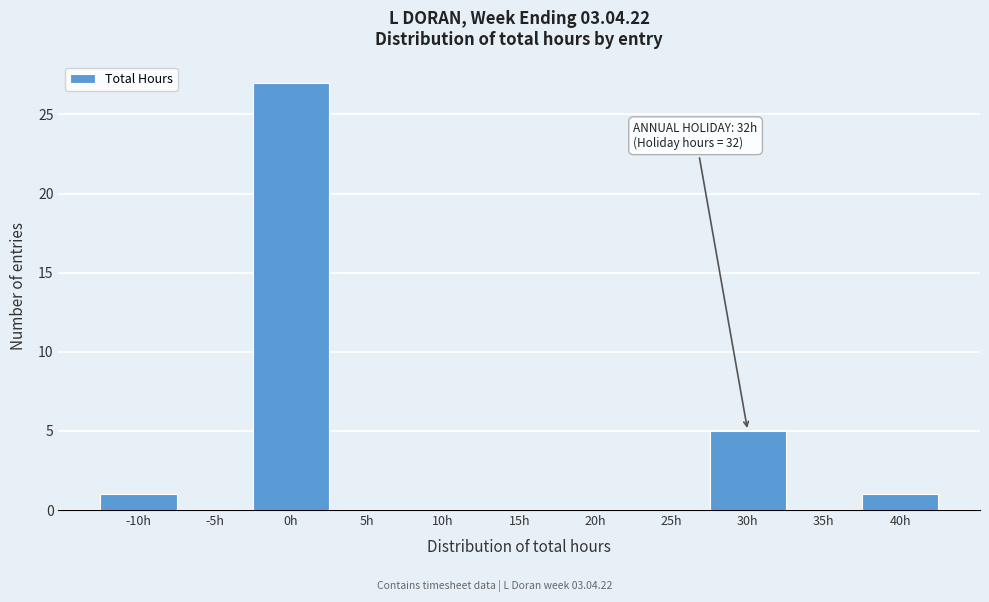

Reading left to right, what are all the values shown in this chart?

-10h=1	-5h=0	0h=27	5h=0	10h=0	15h=0	20h=0	25h=0	30h=5	35h=0	40h=1